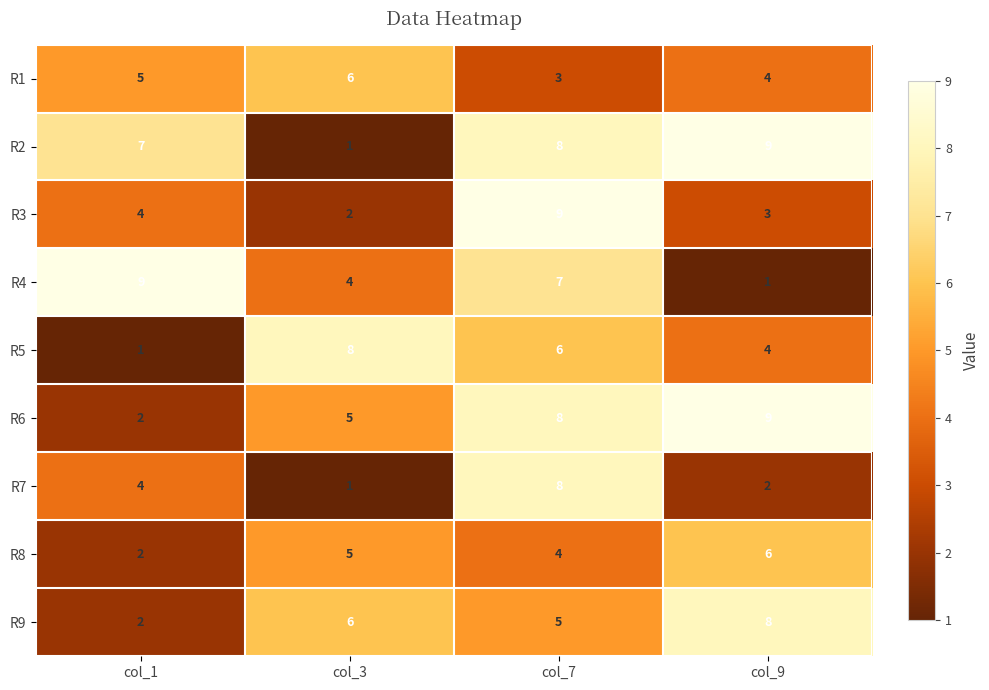

Read the R3 value at col_1.

4